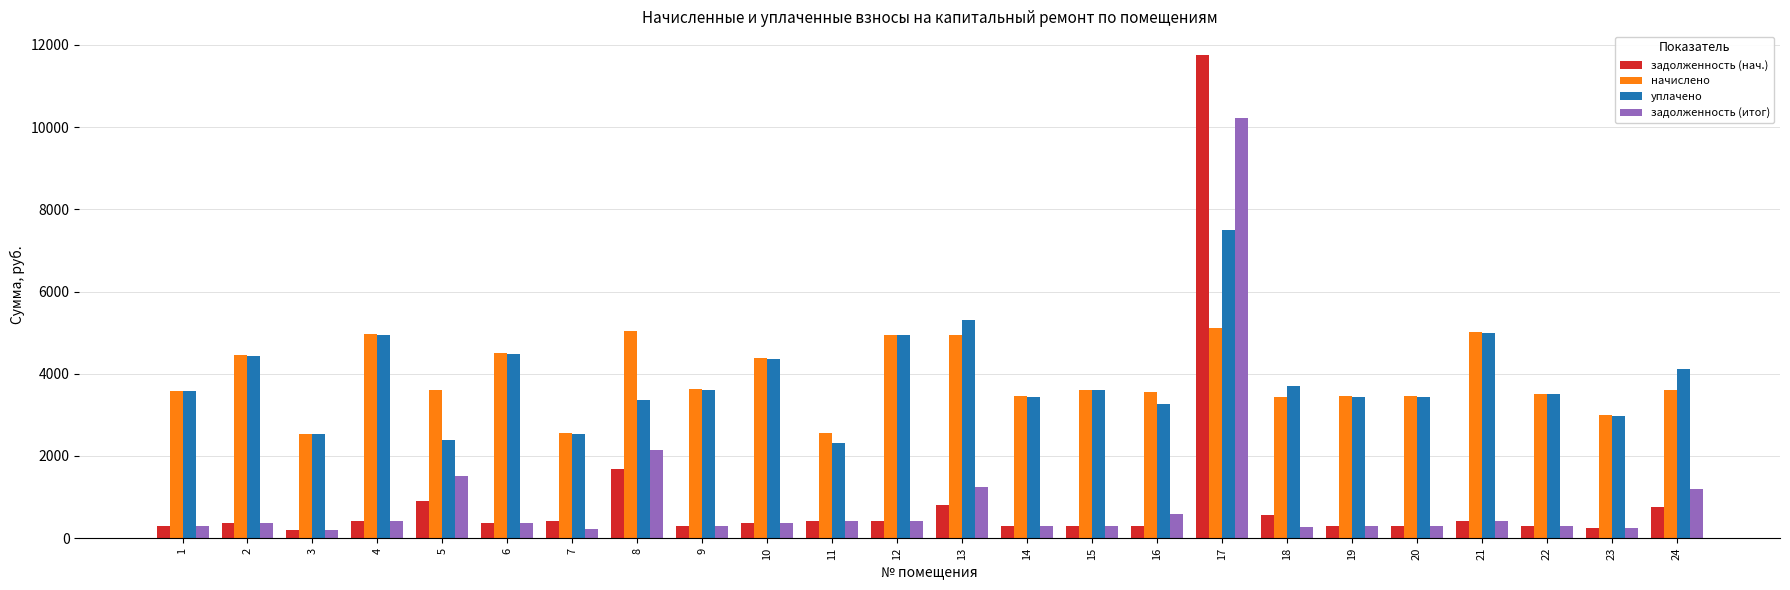

The value of начислено at 20 is 5267.6. True or false?

False